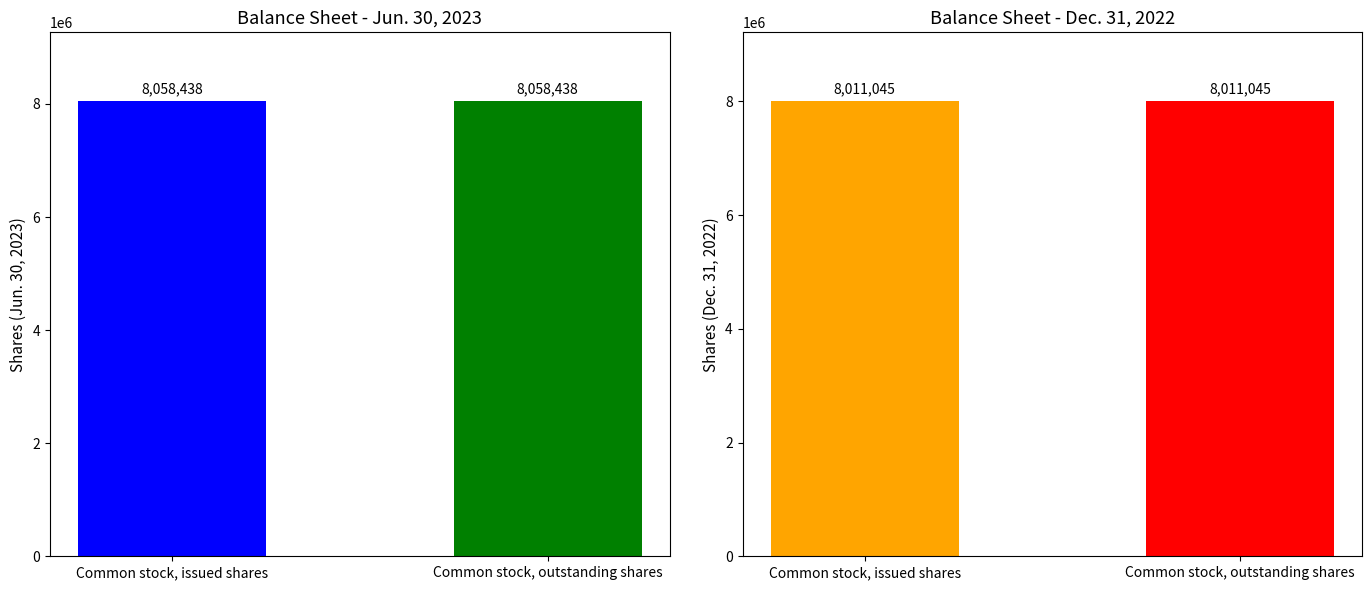

True or false: Dec. 31, 2022 has a value of 8011045 at Common stock, issued shares.

True